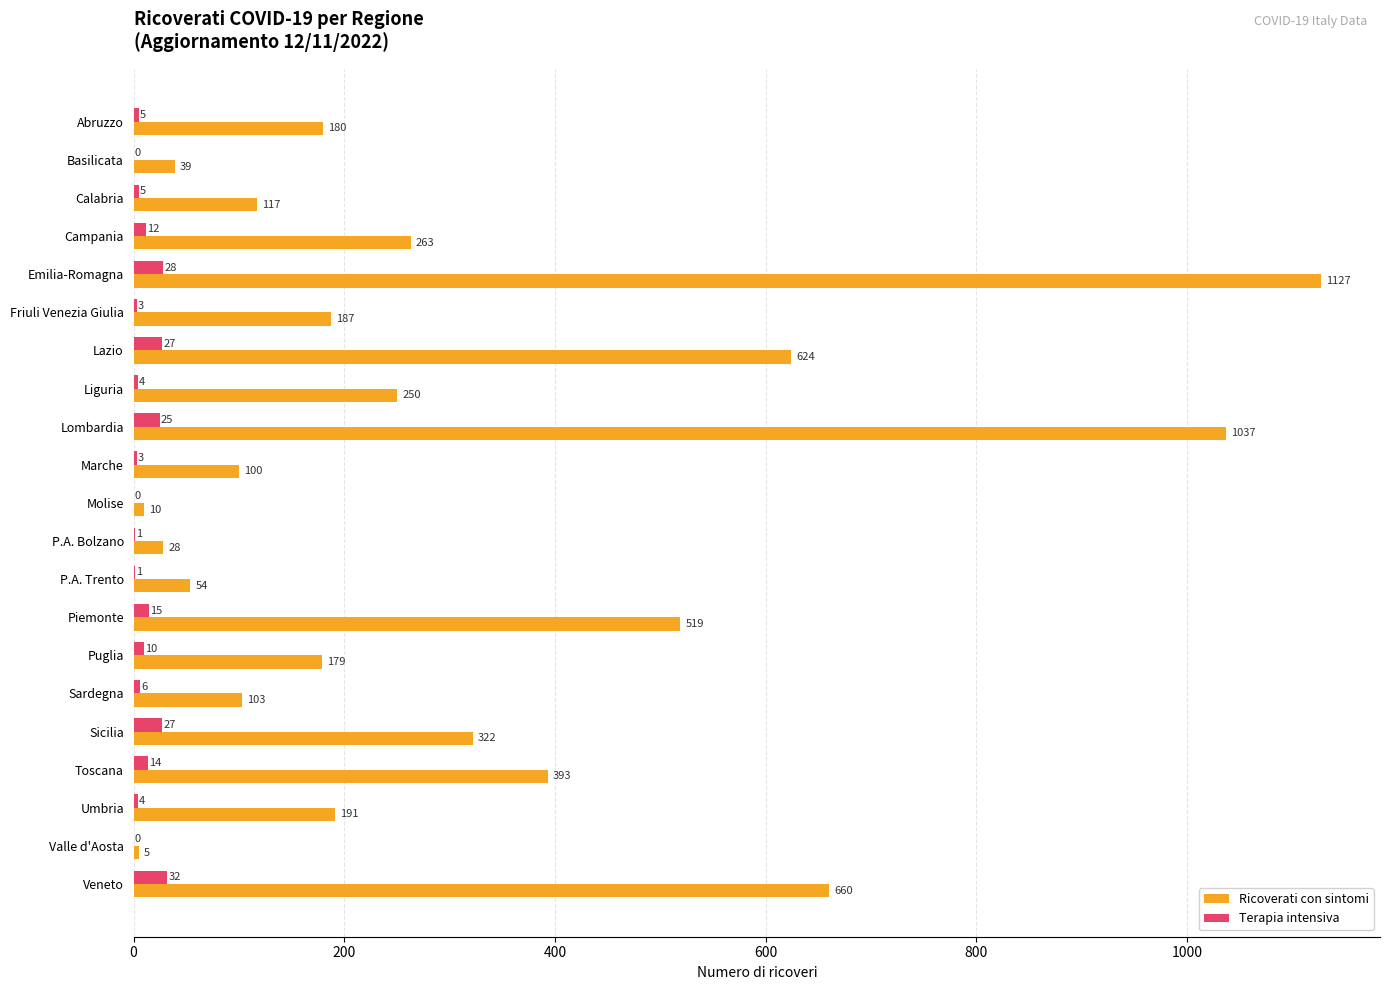

What are all the series names shown in the legend?

Ricoverati con sintomi, Terapia intensiva